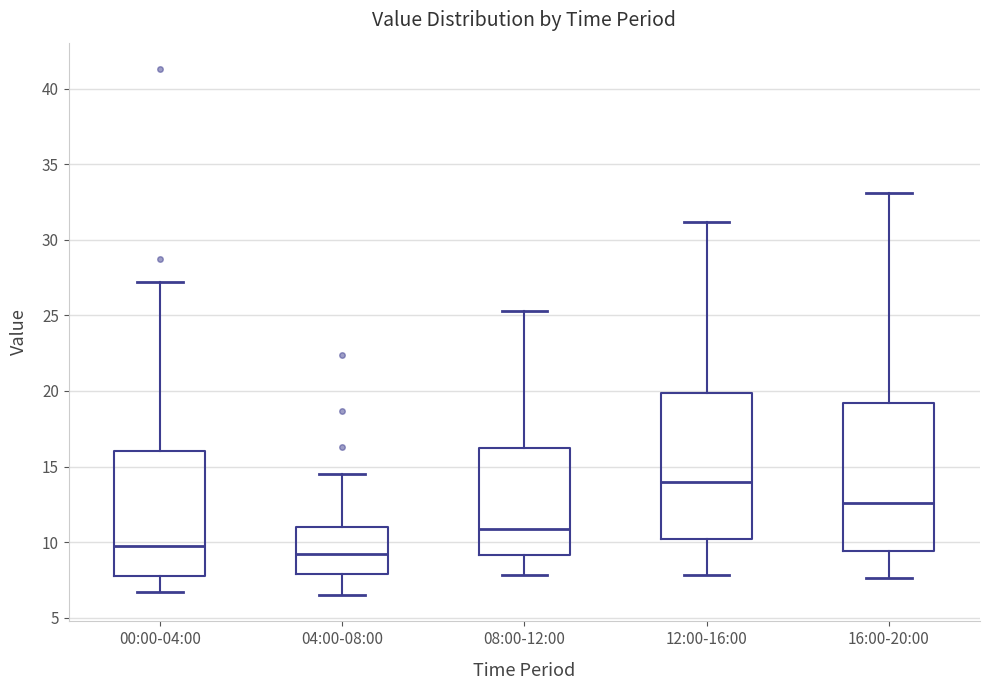

Reading left to right, transcribe this box plot: for each box, give where its median line is, the range the box spans, and where its two whiskers end, as read against the y-axis. The values are not printed on the chart, so give them approximately, as read against the axis.

00:00-04:00: median 10.0, box 8.0 to 16.0, whiskers 6.5 to 27.0
04:00-08:00: median 9.0, box 8.0 to 11.0, whiskers 6.5 to 14.5
08:00-12:00: median 11.0, box 9.0 to 16.0, whiskers 8.0 to 25.5
12:00-16:00: median 14.0, box 10.0 to 20.0, whiskers 8.0 to 31.0
16:00-20:00: median 12.5, box 9.5 to 19.0, whiskers 7.5 to 33.0